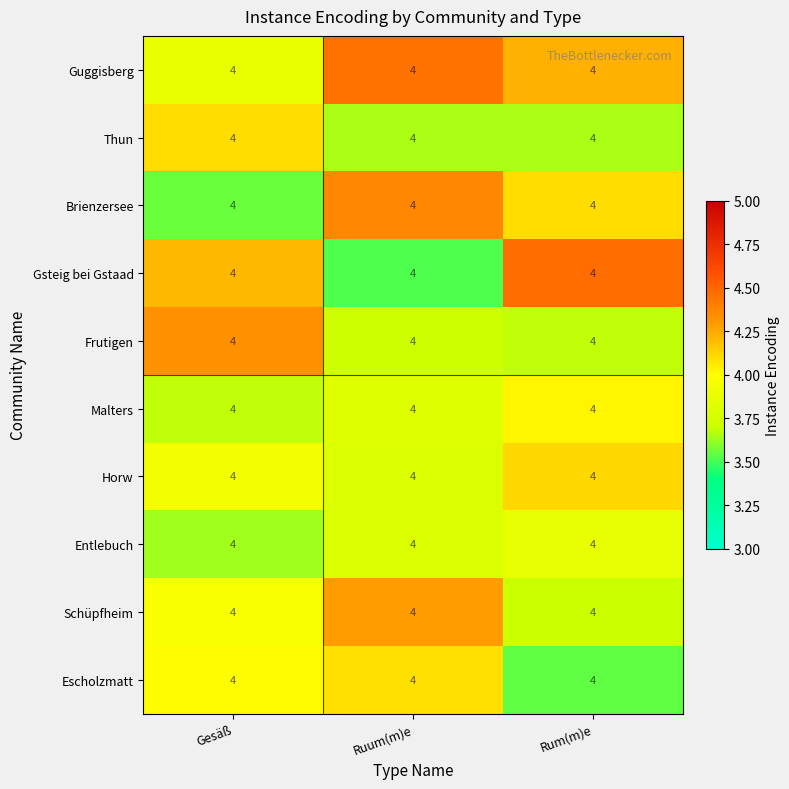

At how many categories does at least one series exceed 4?

3